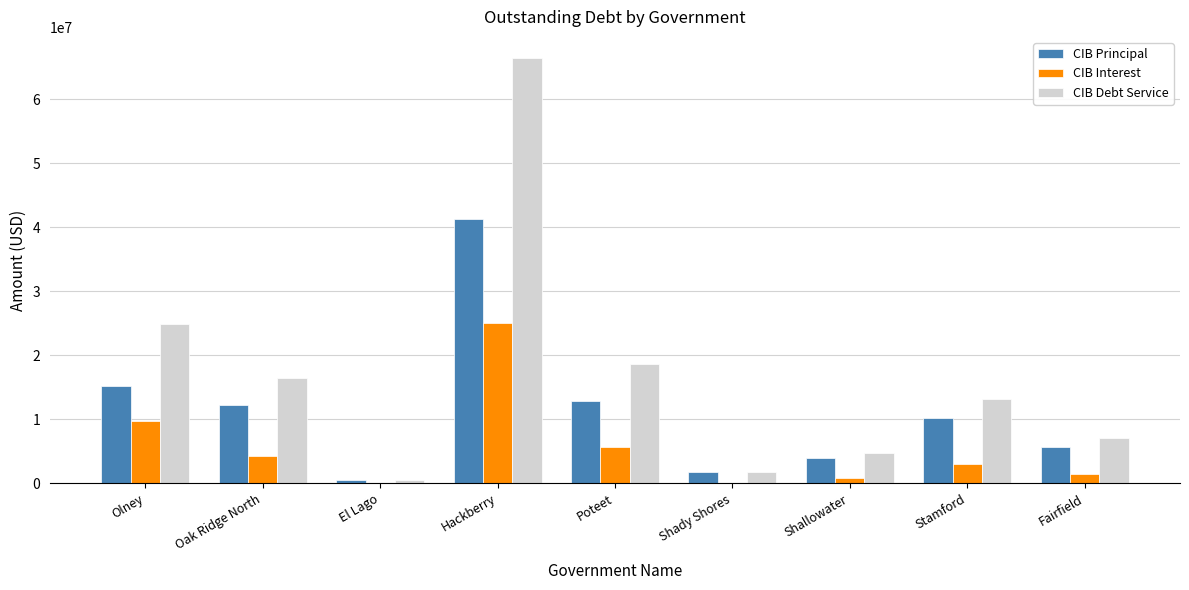

How many groups of bars are there?

9